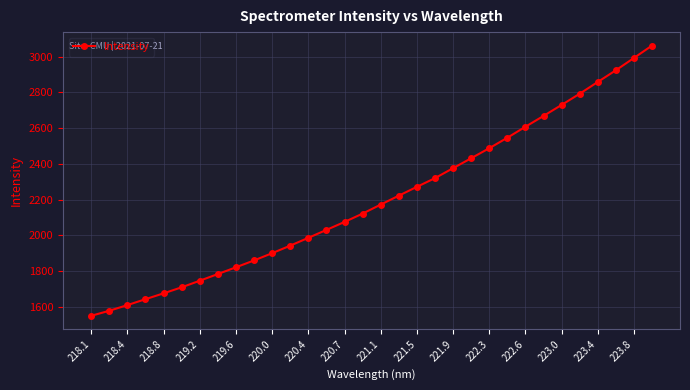

What is the minimum value shown in the chart?

1548.5